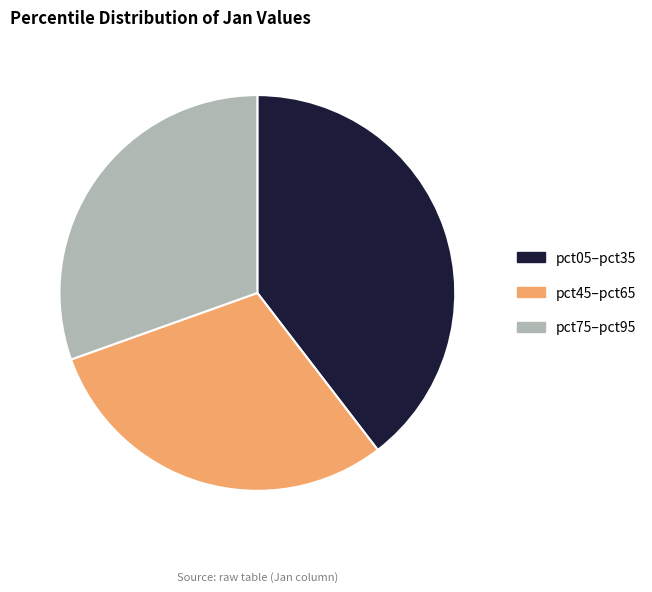

What is the ratio of the value at pct75–pct95 to the value at pct05–pct35?

0.8